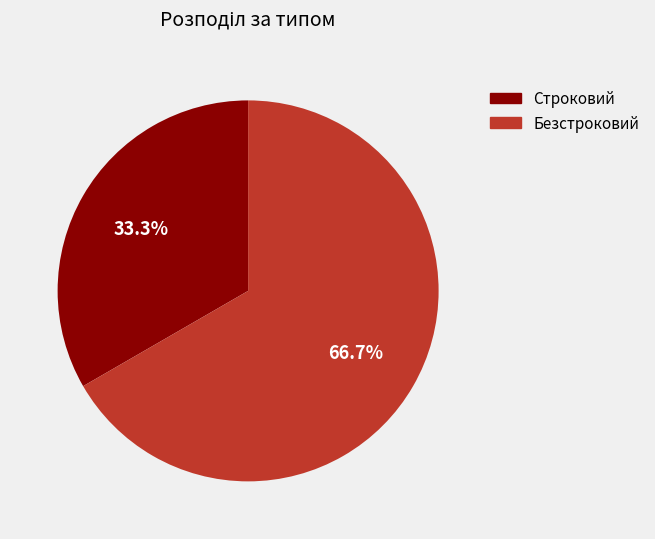

What is the smallest slice in the pie chart?

Строковий